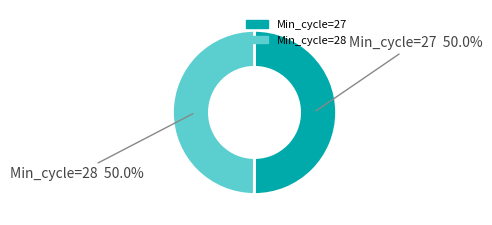

How many slices are in this pie chart?

2